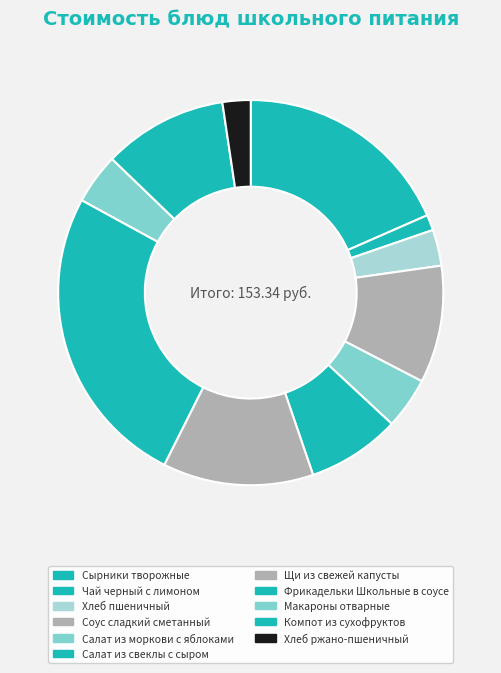

Is it true that Салат из моркови с яблоками is 4% of the pie?

True